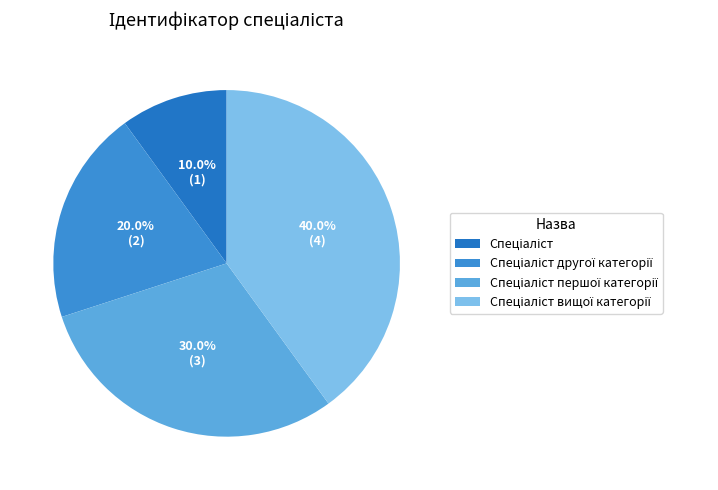

Count the number of slices in the pie.

4